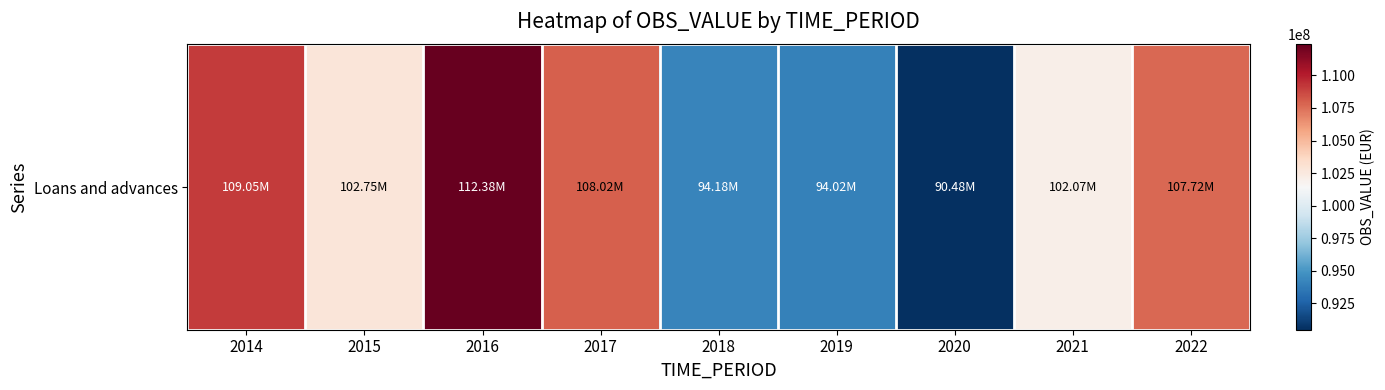

What is the average value?

102296834